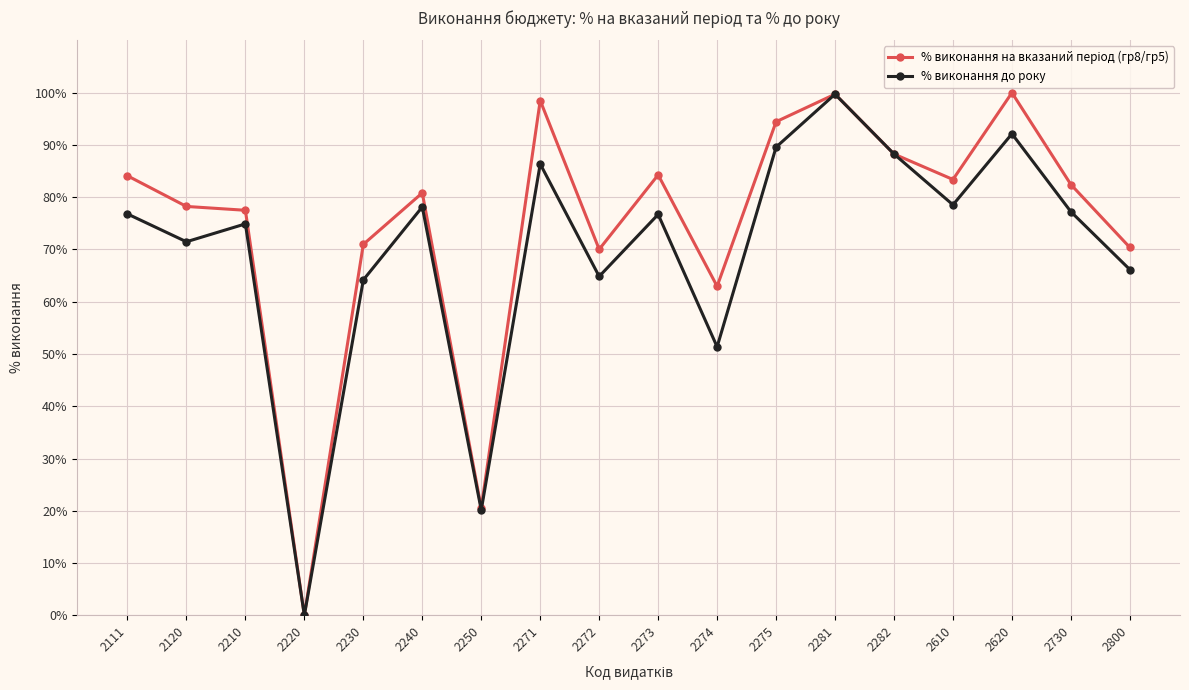

What is the spread (max minus min) of values at 2620?

7.9